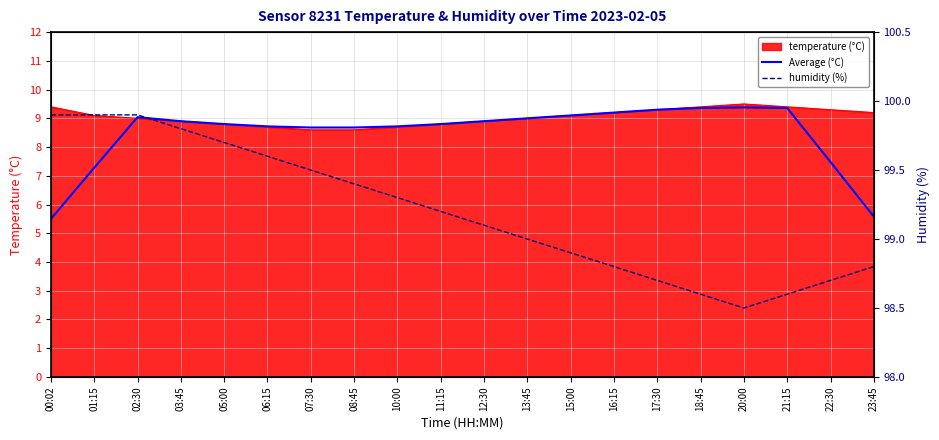

List the labels in order of Average (°C) value, smallest first.

00:02, 23:45, 01:15, 22:30, 07:30, 08:45, 10:00, 06:15, 05:00, 11:15, 03:45, 12:30, 13:45, 02:30, 15:00, 16:15, 17:30, 21:15, 18:45, 20:00